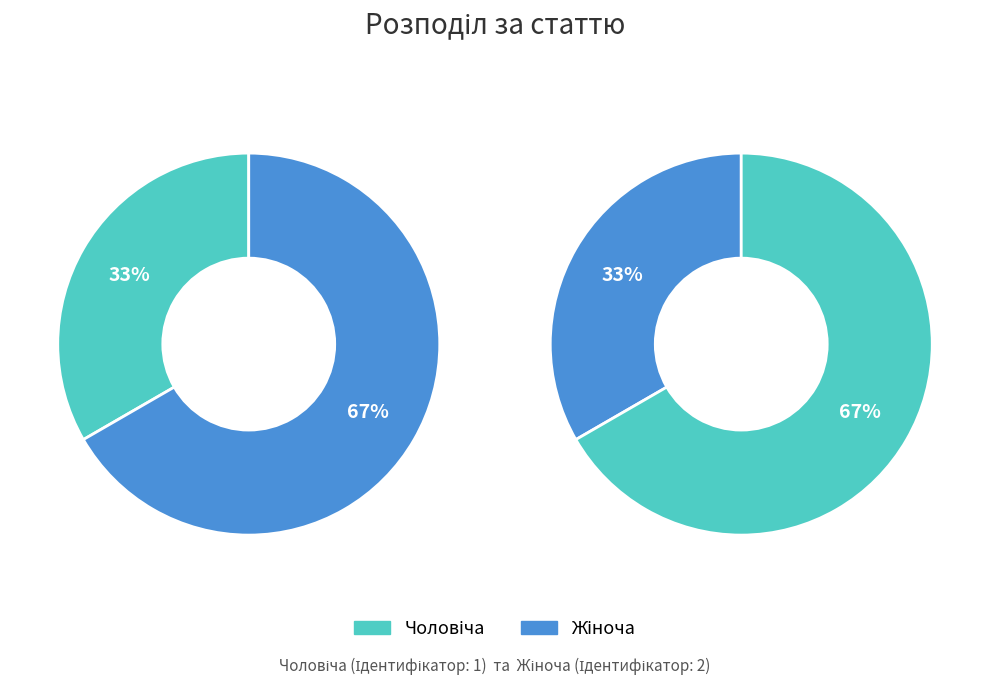

What is the majority slice?

Жіноча